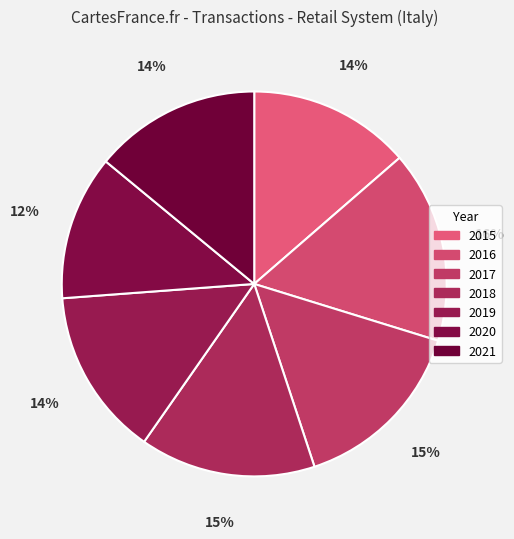

Is there any slice that represents more than half of the pie?

No